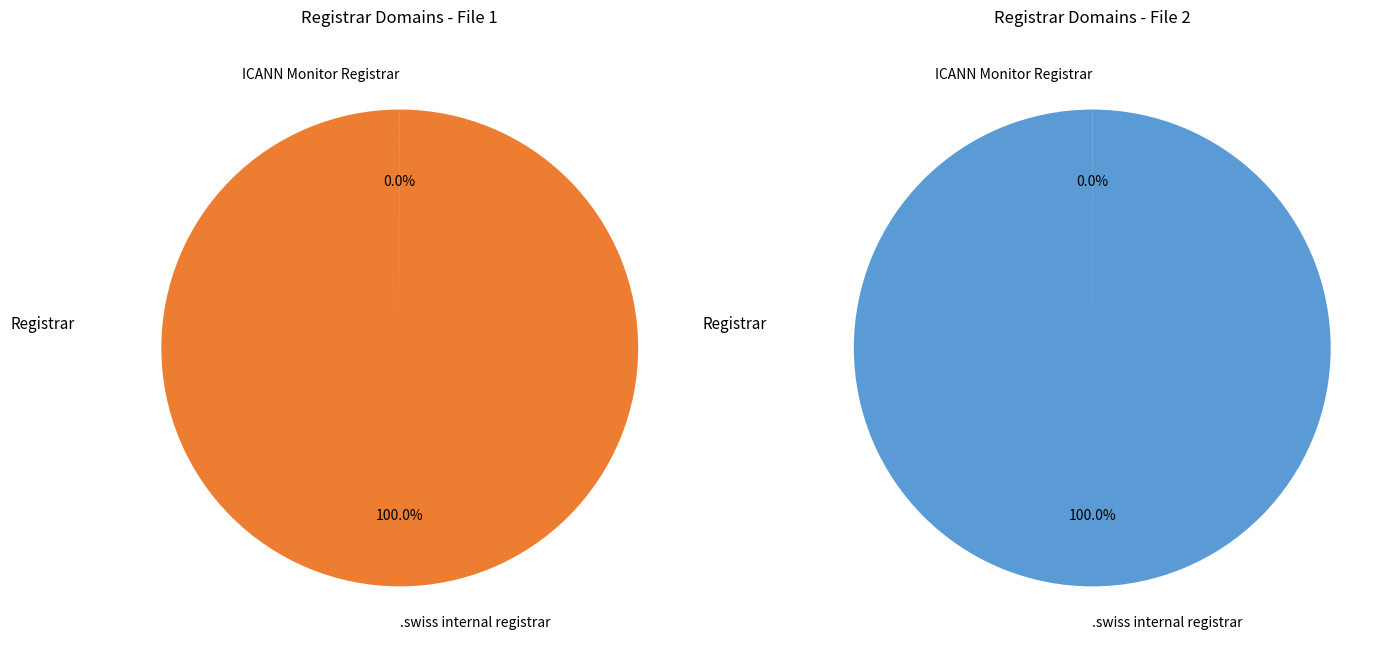

What is the majority slice?

.swiss internal registrar